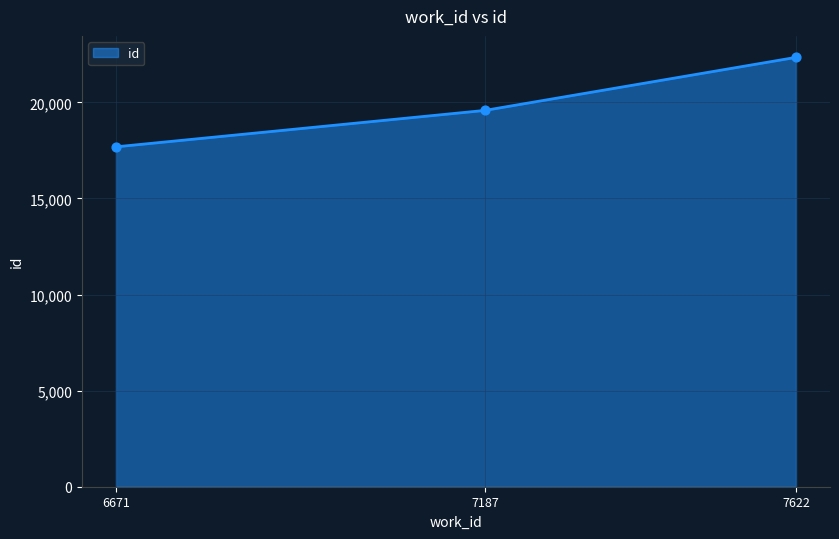

Which has a higher value, 7187 or 6671?

7187